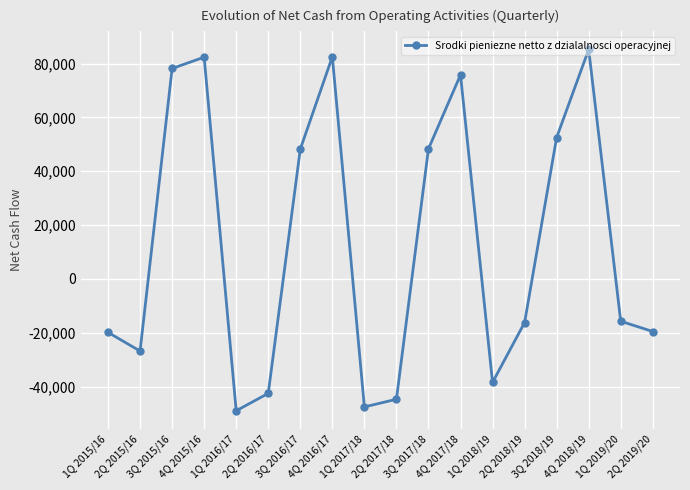

The value at 4Q 2018/19 is 85276.9. True or false?

True